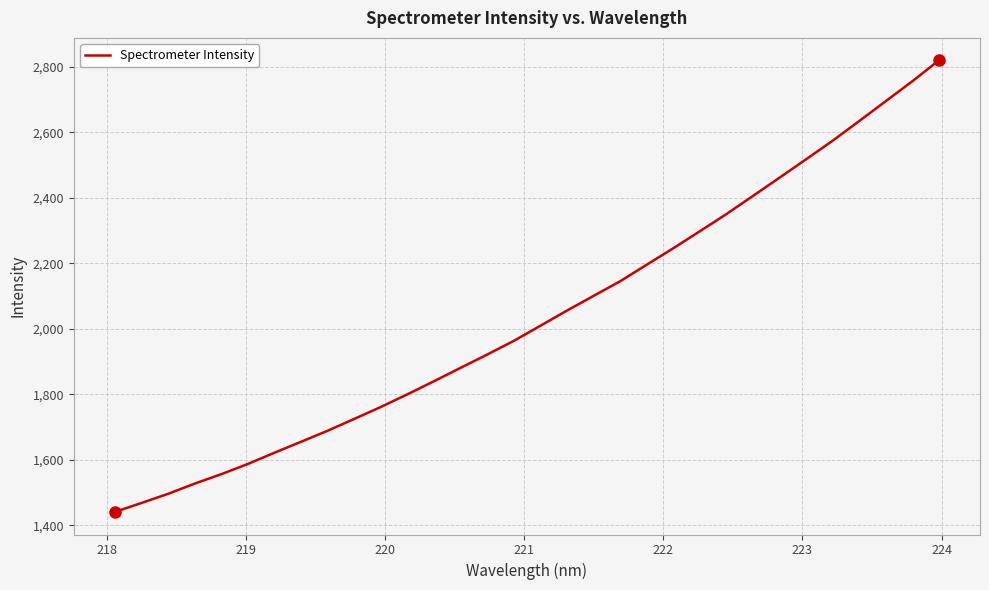

Does the chart have visible grid lines?

Yes